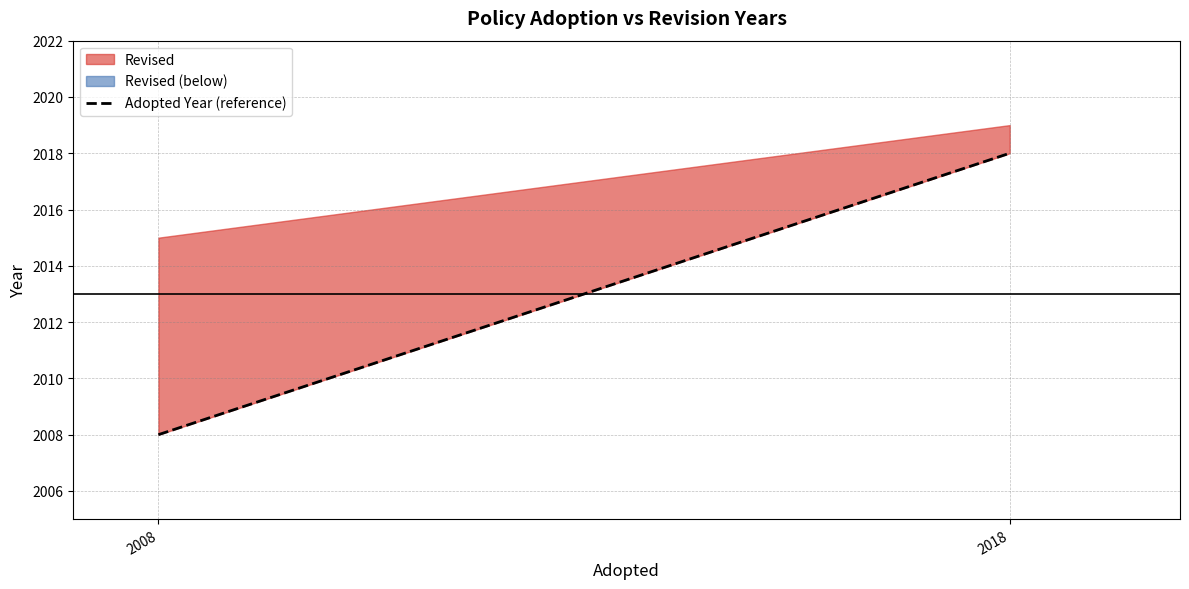

Which category has the highest value across all series?

2018